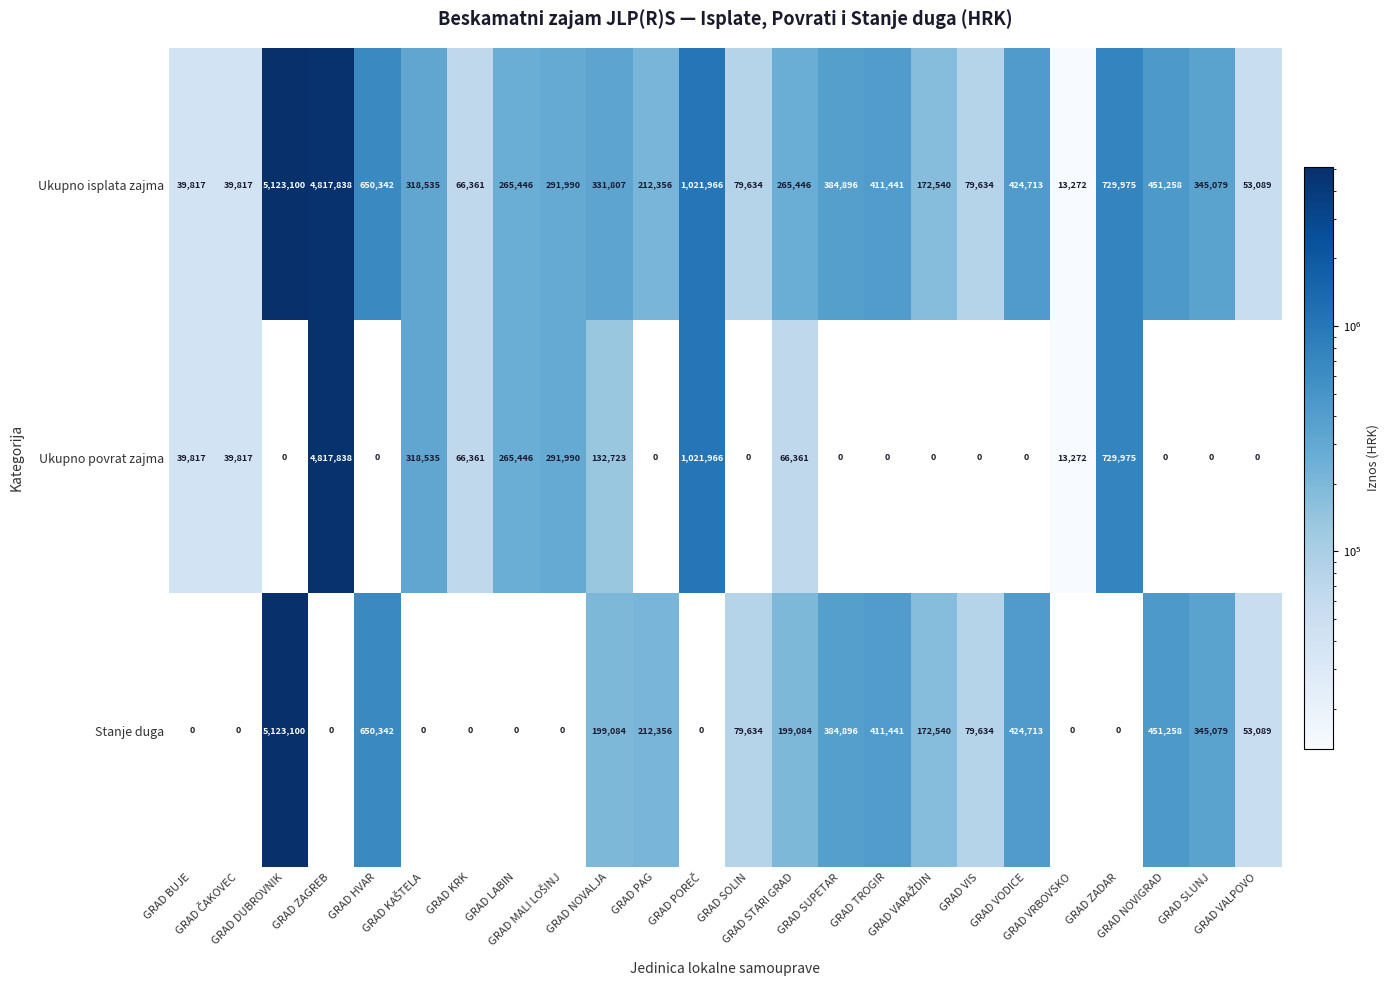

Which series has the widest spread of values?

Stanje duga